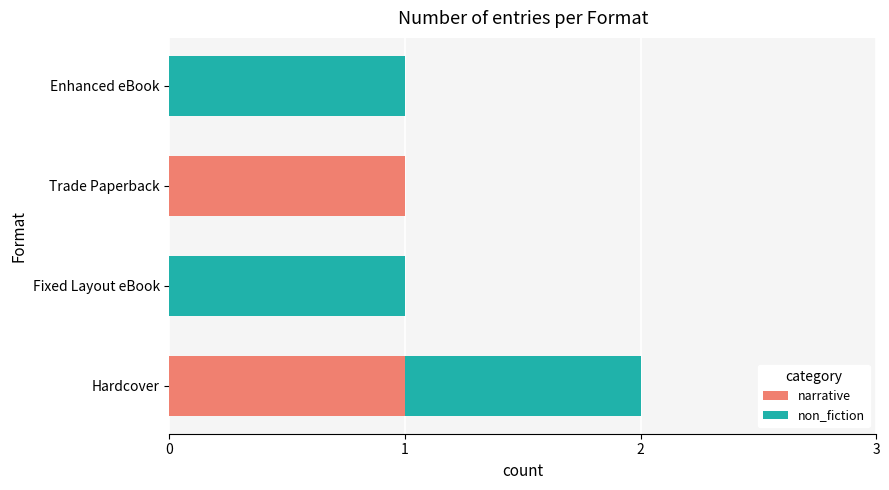

True or false: narrative has a value of 0 at Fixed Layout eBook.

True